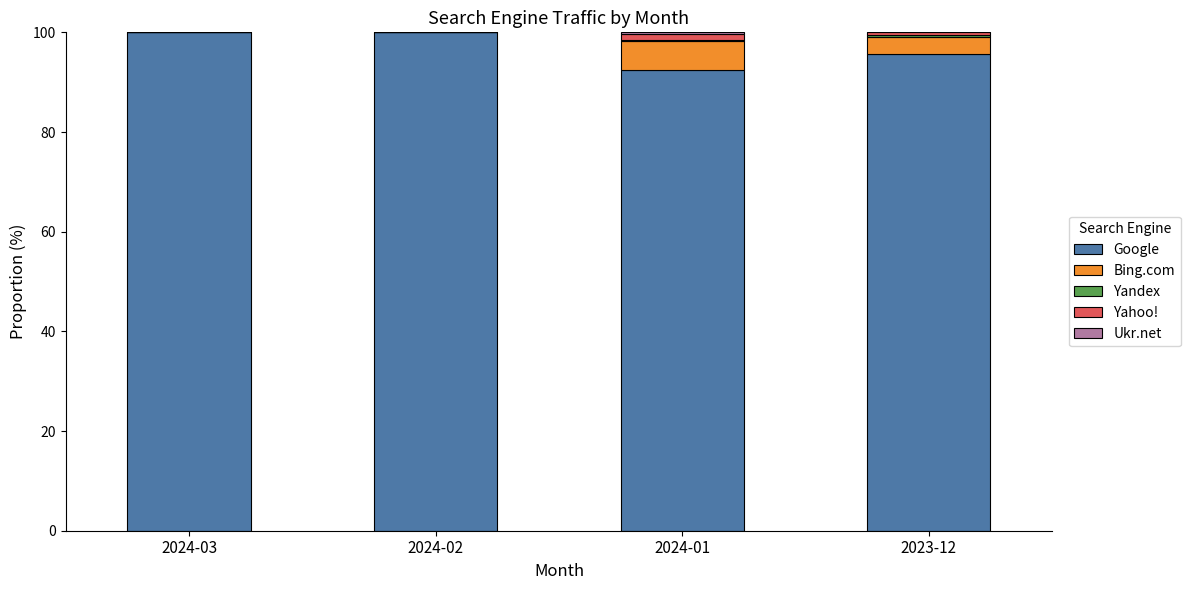

Are the bars horizontal?

No